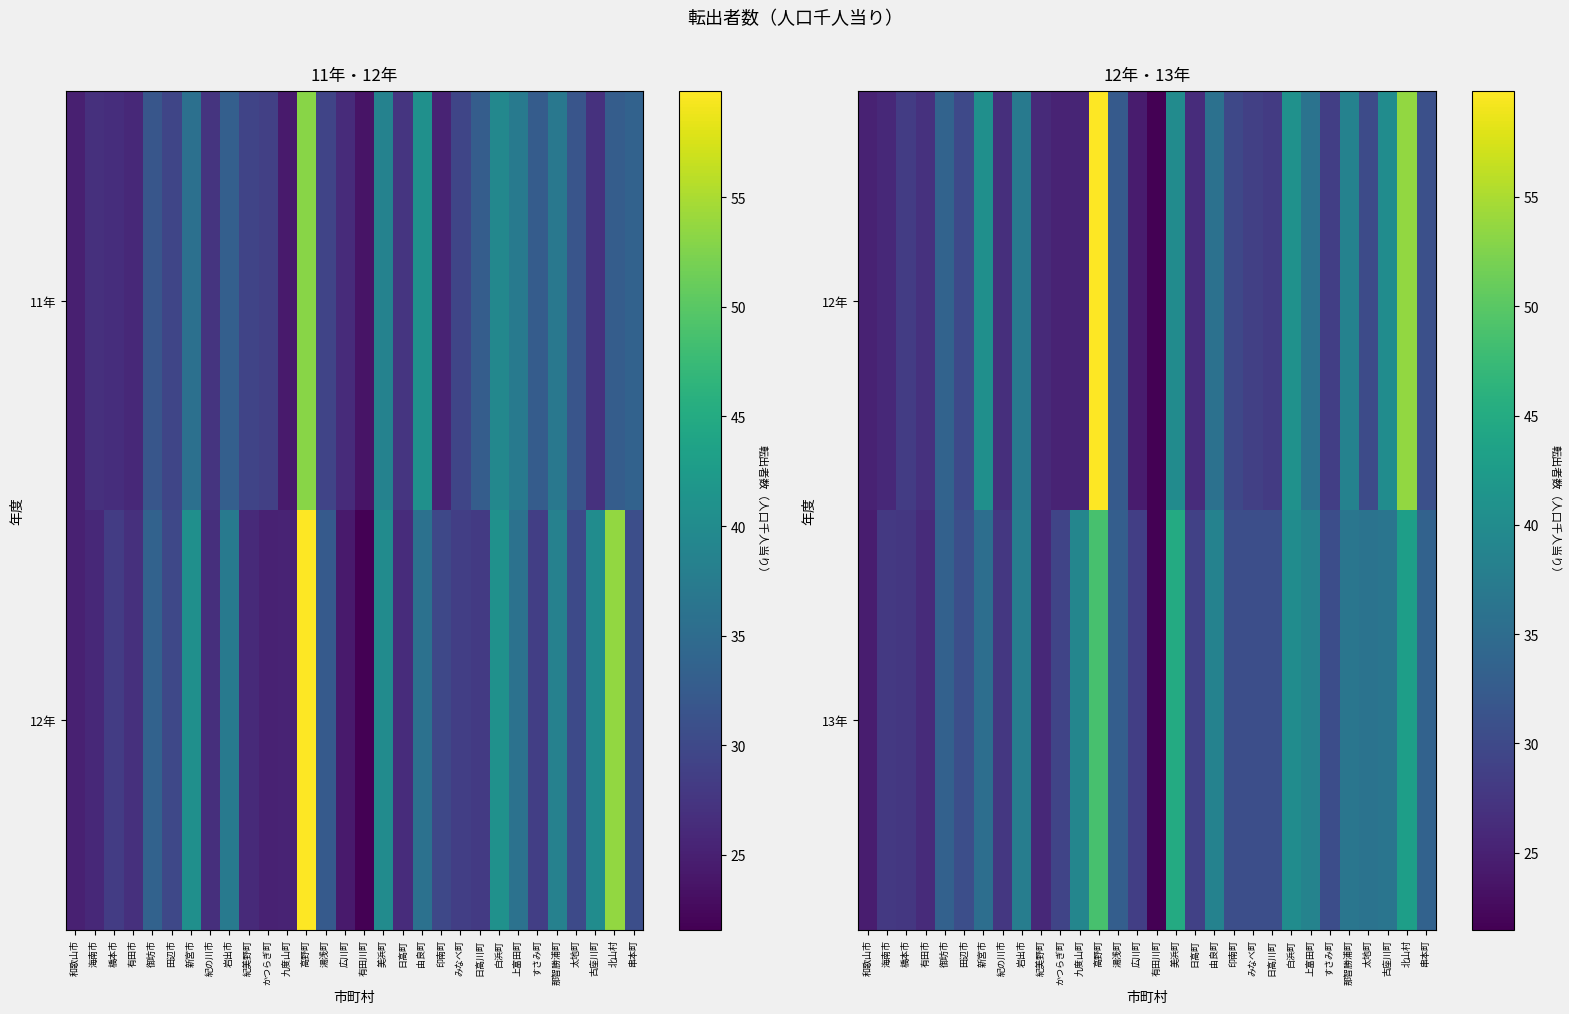

True or false: 12年 has a value of 55.5 at 古座川町.

False